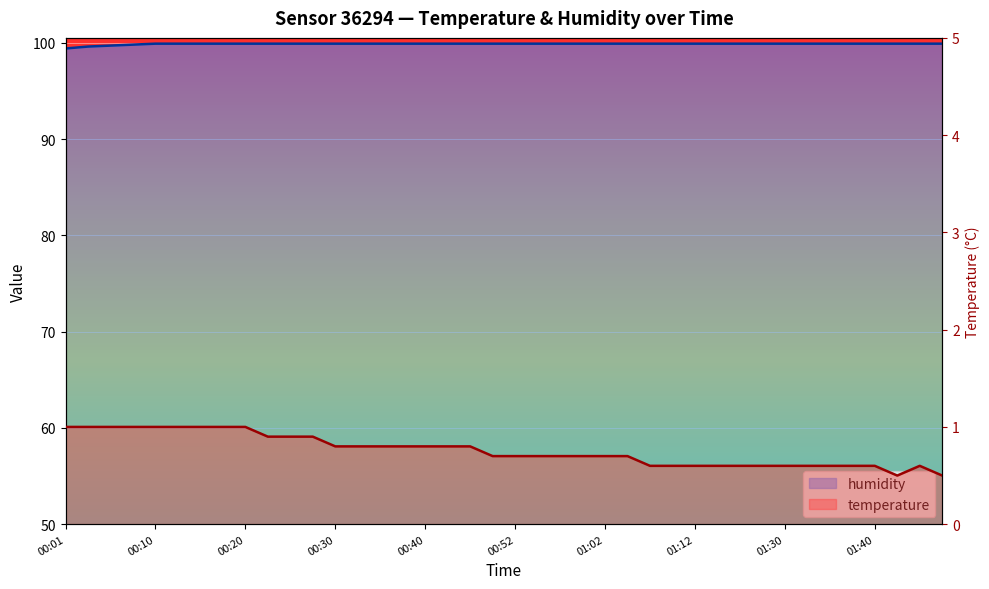

Rank the series at 01:04 from highest to lowest value.

humidity, temperature